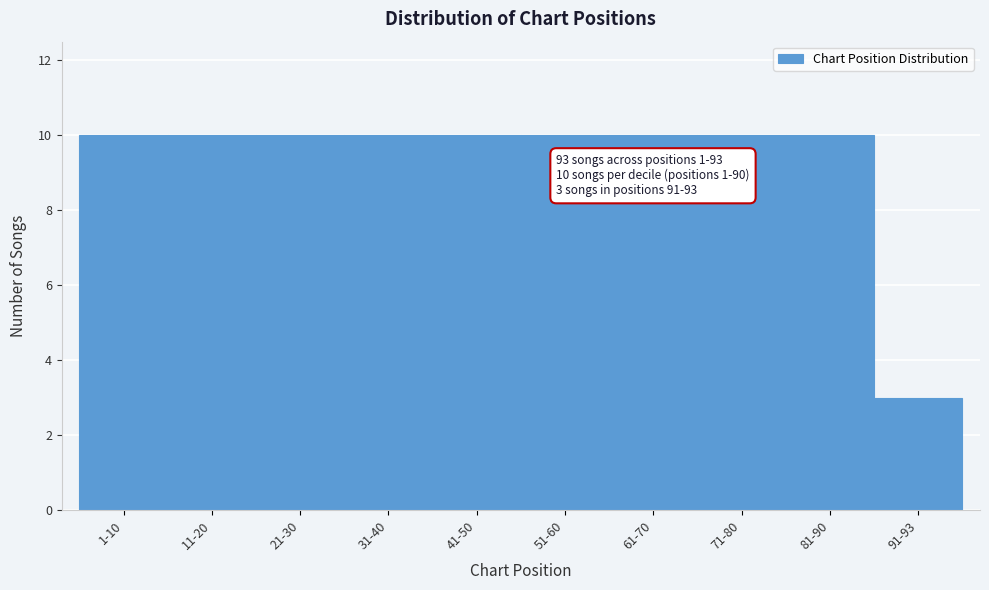

Reading left to right, list all the values displayed in this chart.

10	10	10	10	10	10	10	10	10	3